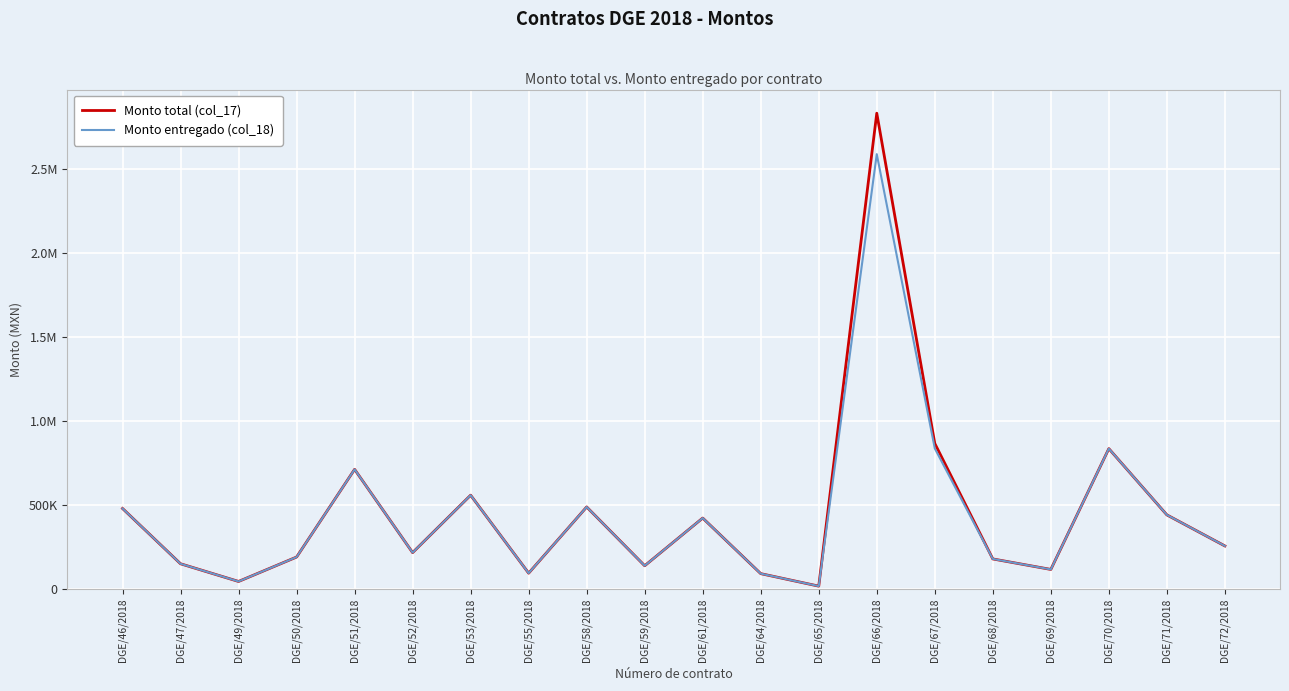

Does the chart have visible grid lines?

Yes